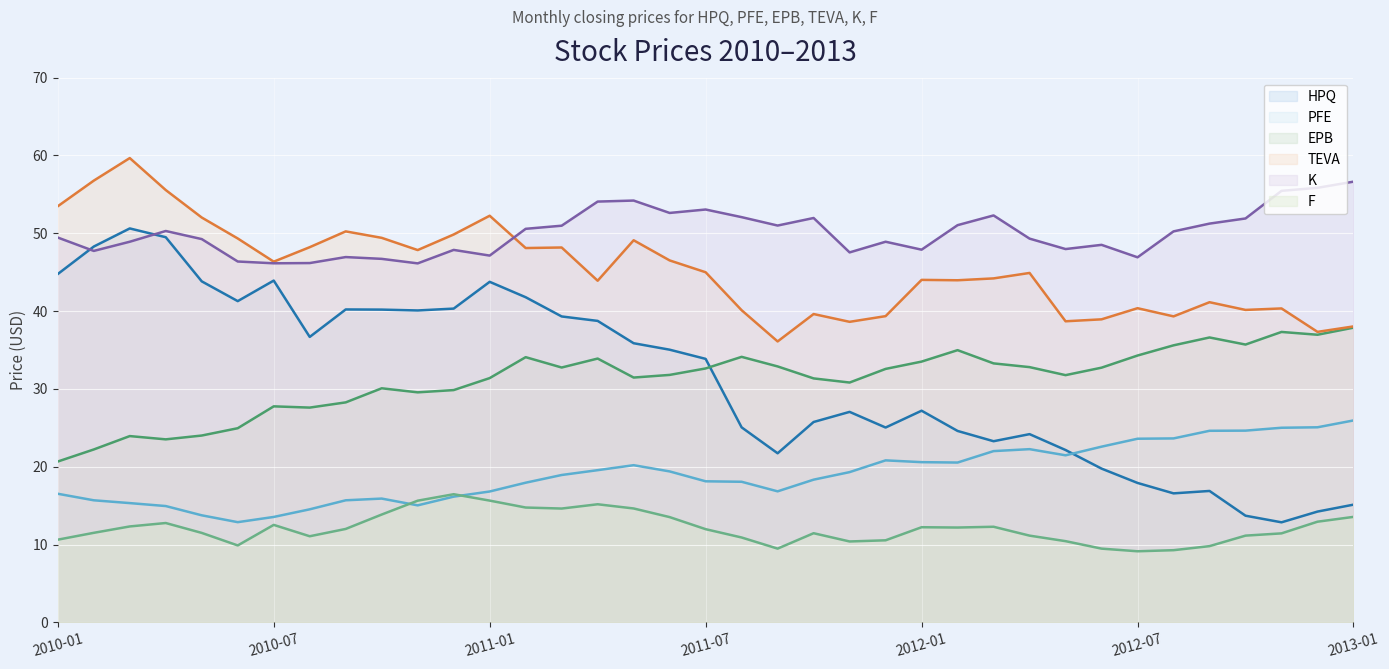

What is the sum of all TEVA values?

1677.2